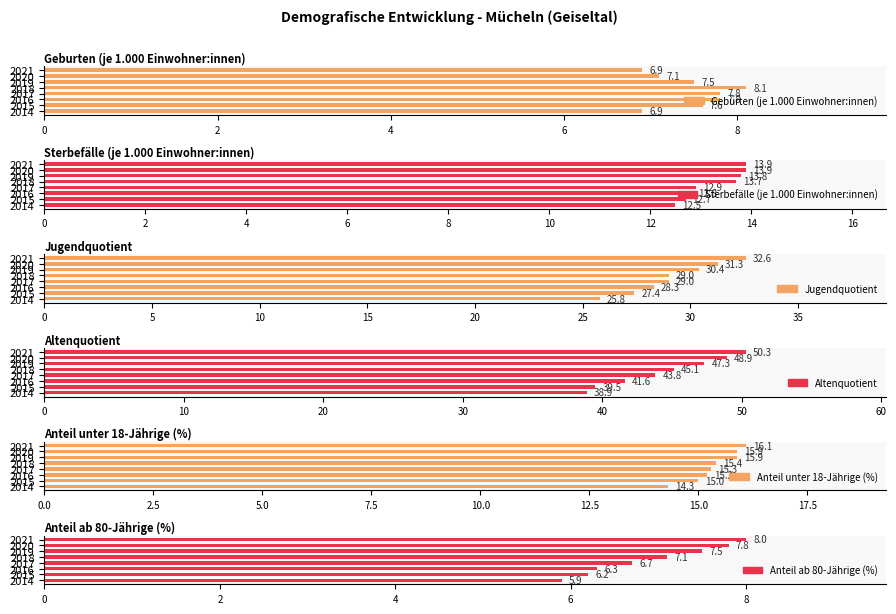

Rank the series by their maximum value, from lowest to highest.

Anteil ab 80-Jährige (%), Geburten (je 1.000 Einwohner:innen), Sterbefälle (je 1.000 Einwohner:innen), Anteil unter 18-Jährige (%), Jugendquotient, Altenquotient